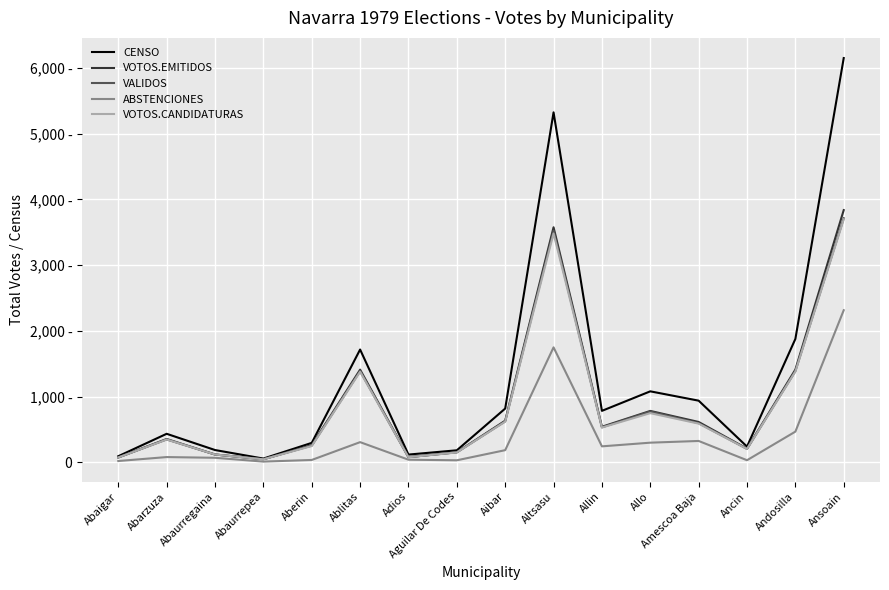

What is the label of the 2nd point from the left?

Abarzuza